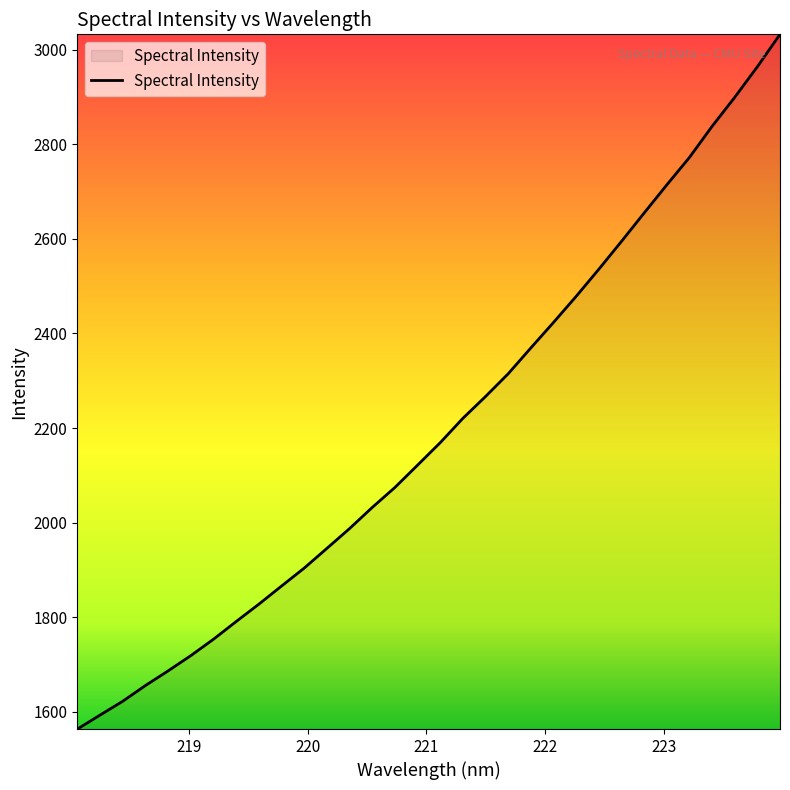

What is the greatest value displayed?

3032.3